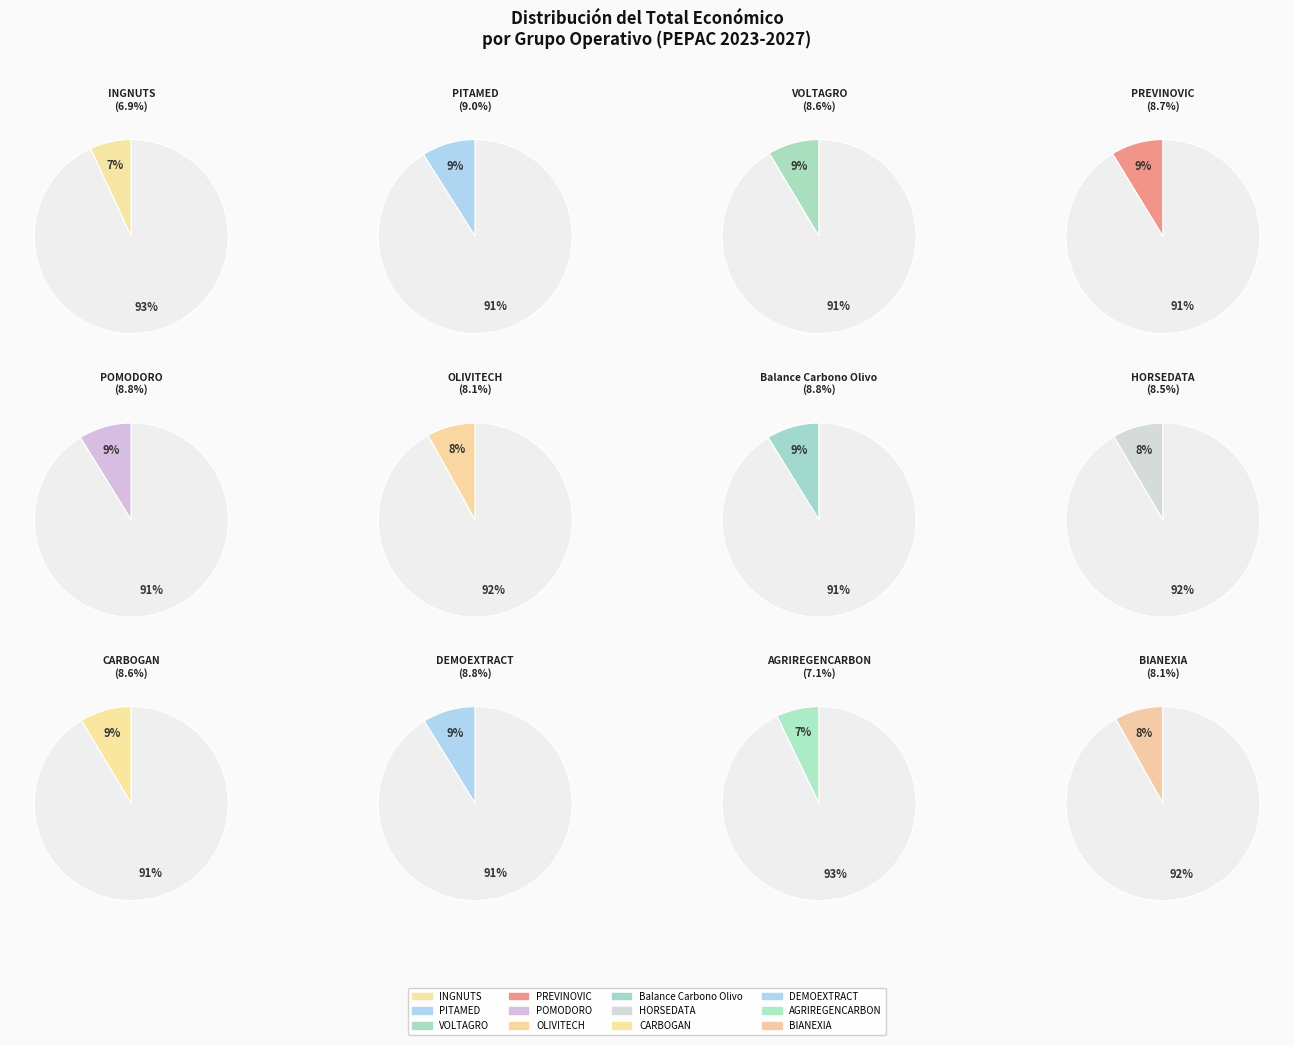

To the nearest percent, what is the difference between the largest and smallest slice percentages?

2%